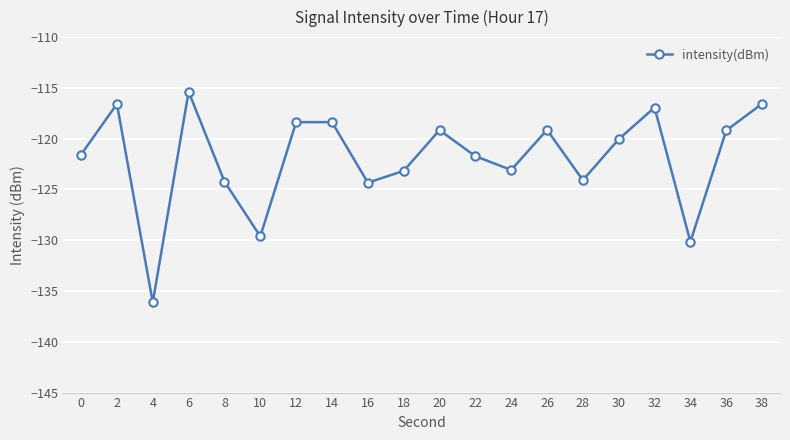

True or false: the data has more than 1 interior local peaks.

True